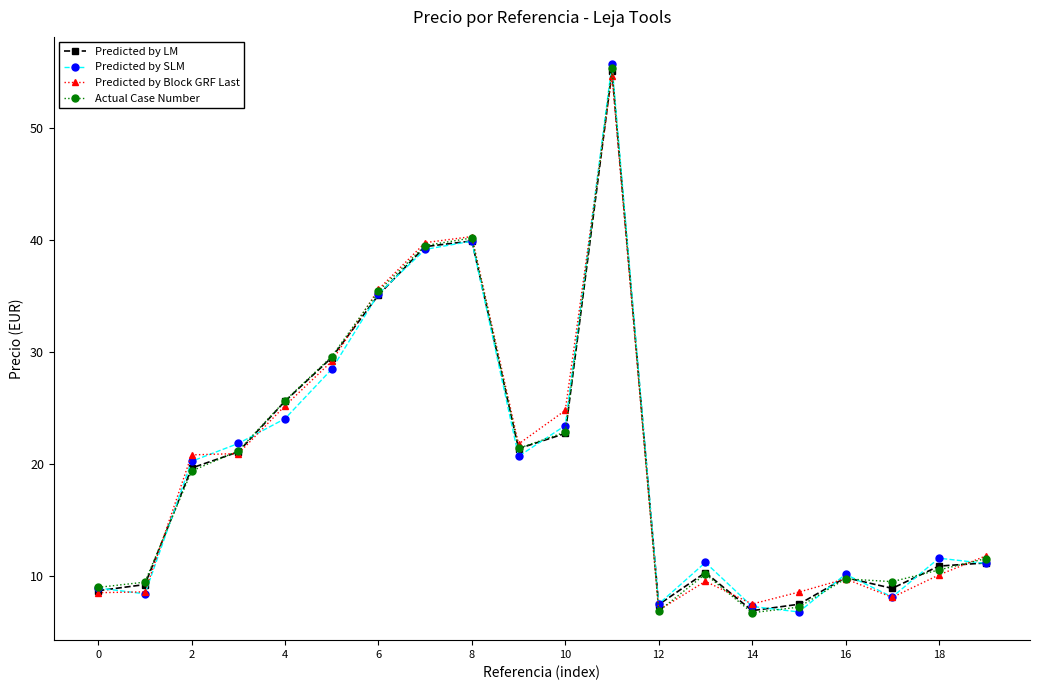

In Predicted by LM, how many points are higher than both neighbors (excluding endpoints)?

4